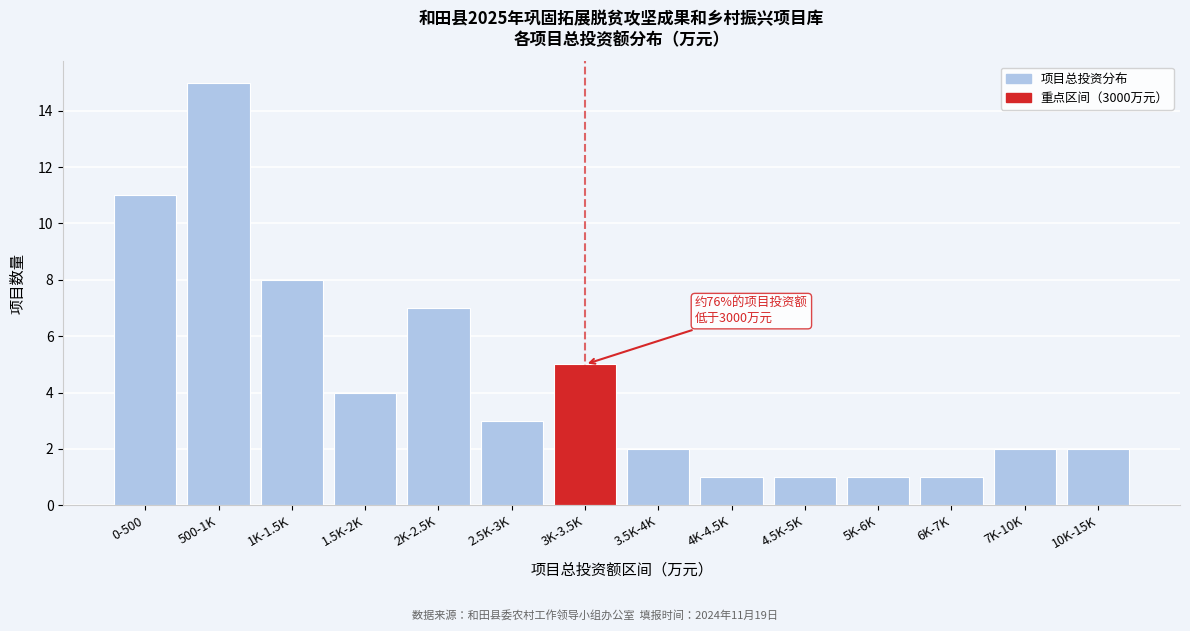

Reading left to right, transcribe all the data shown in this chart.

11	15	8	4	7	3	5	2	1	1	1	1	2	2